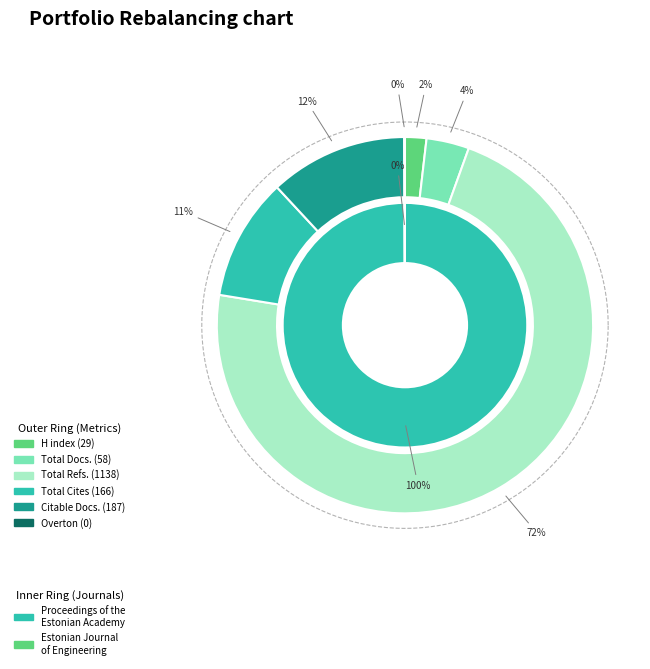

Combined, what portion of the pie is Estonian Journal of Engineering and Proceedings of the Estonian Academy?

100.0%